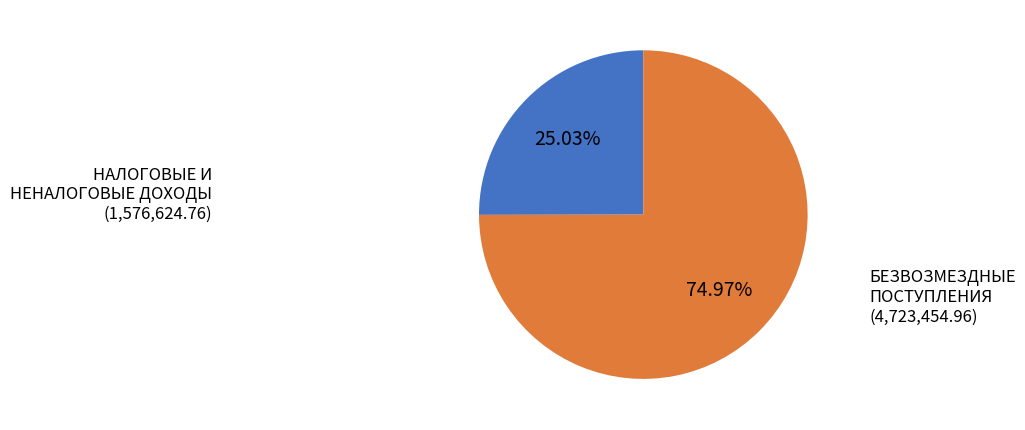

What percentage do НАЛОГОВЫЕ И НЕНАЛОГОВЫЕ ДОХОДЫ and БЕЗВОЗМЕЗДНЫЕ ПОСТУПЛЕНИЯ together represent?

100.0%